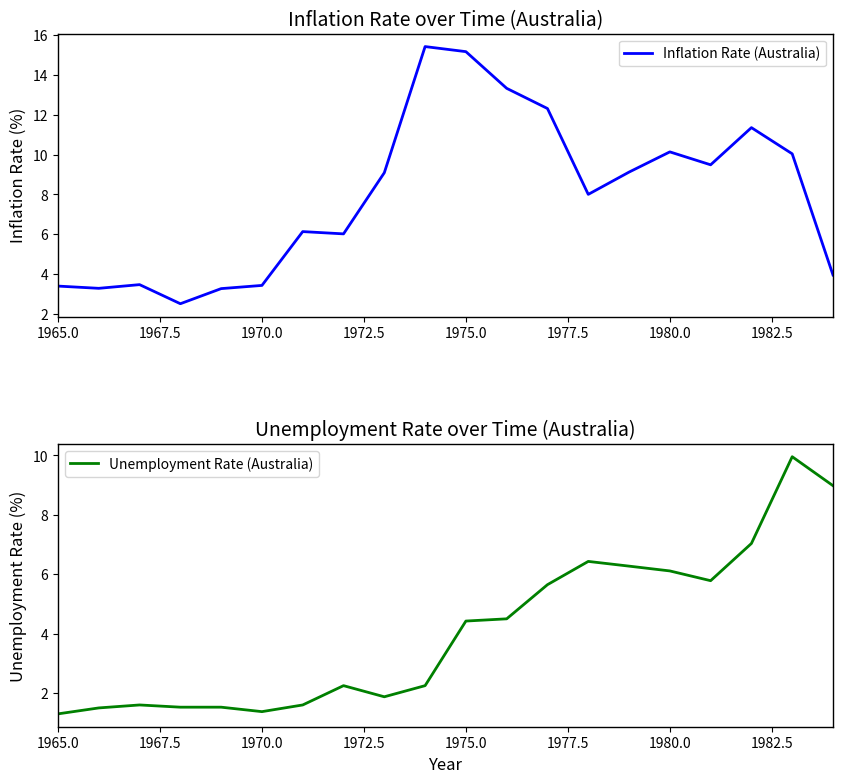

How many interior local valleys does the Inflation Rate (Australia) series have?

5